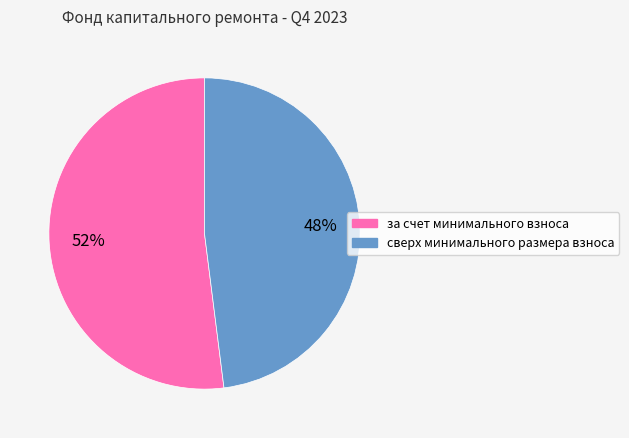

How many segments does this pie chart have?

2